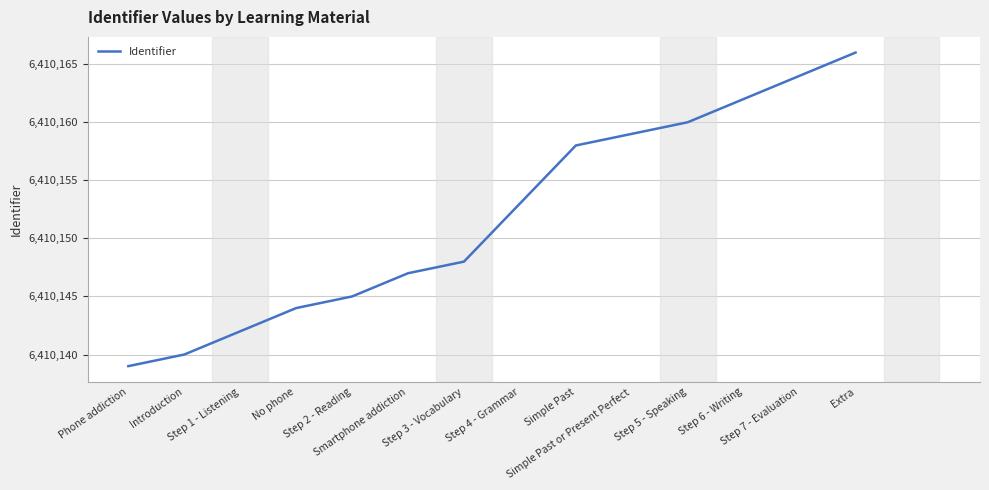

Which category has the highest value across all series?

Extra